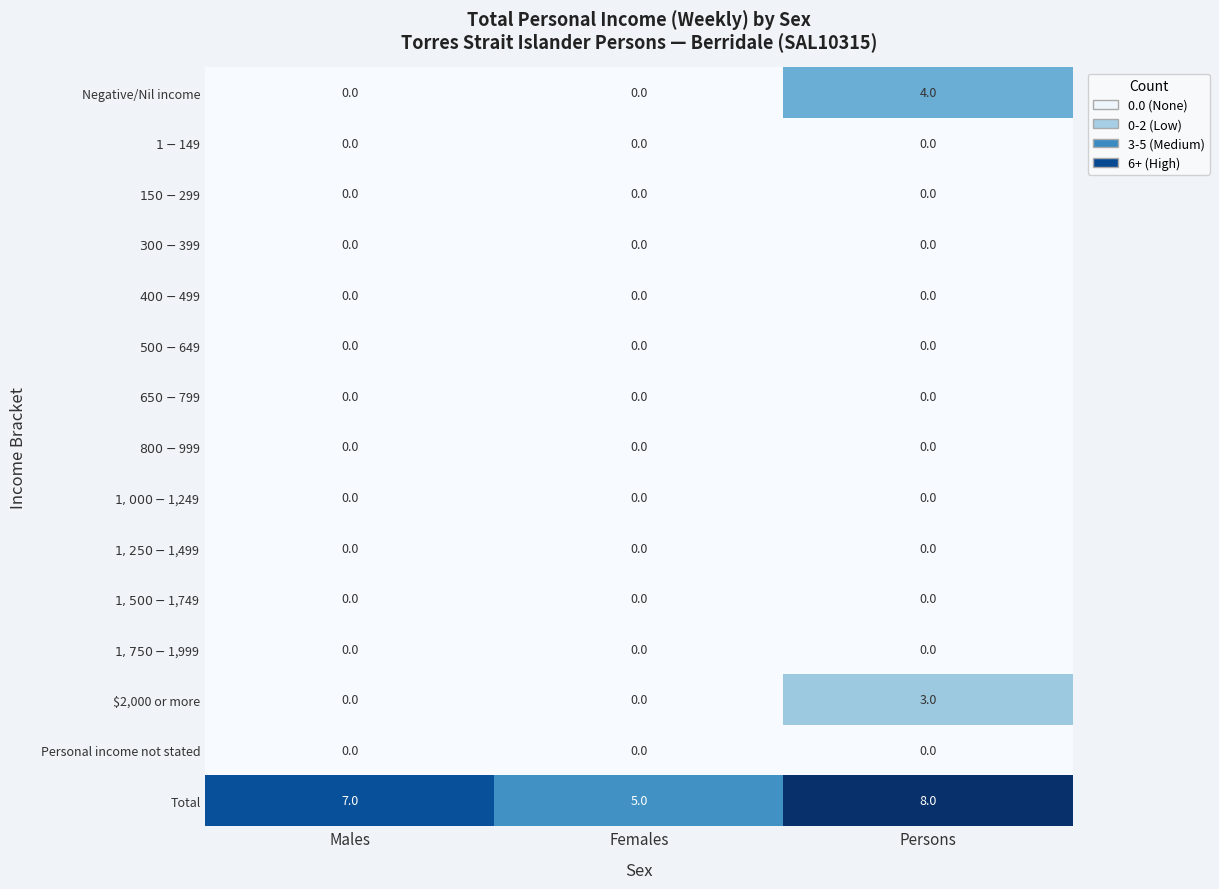

Which series has the largest total across all categories?

Total